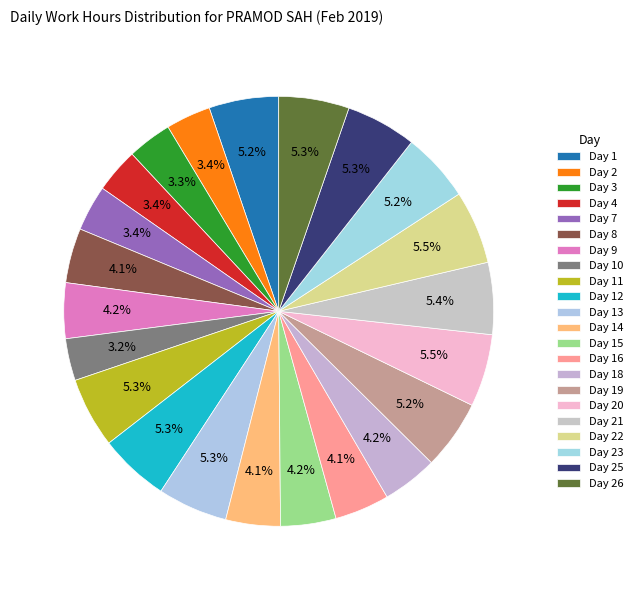

The Day 15 slice represents 18% of the pie. True or false?

False